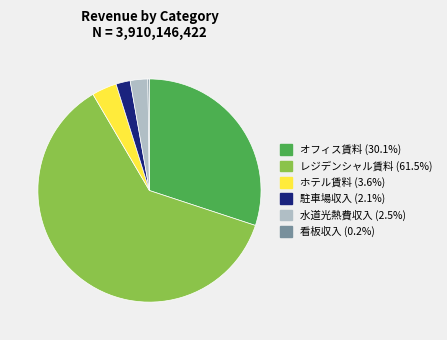

Is there a majority slice in this chart?

Yes